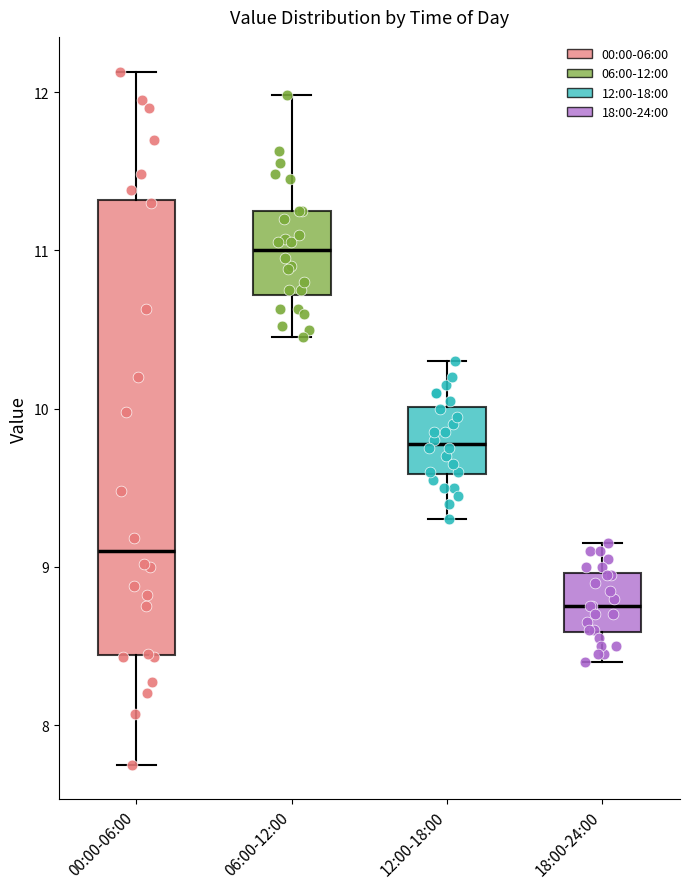

Reading left to right, read every box against the y-axis: the position of its median line, the range the box covers, and the ends of its whiskers. The values are not printed on the chart, so give them approximately, as read against the axis.

00:00-06:00: median 9.1, box 8.4 to 11.3, whiskers 7.8 to 12.1
06:00-12:00: median 11.0, box 10.7 to 11.3, whiskers 10.5 to 12.0
12:00-18:00: median 9.8, box 9.6 to 10.0, whiskers 9.3 to 10.3
18:00-24:00: median 8.8, box 8.6 to 9.0, whiskers 8.4 to 9.2